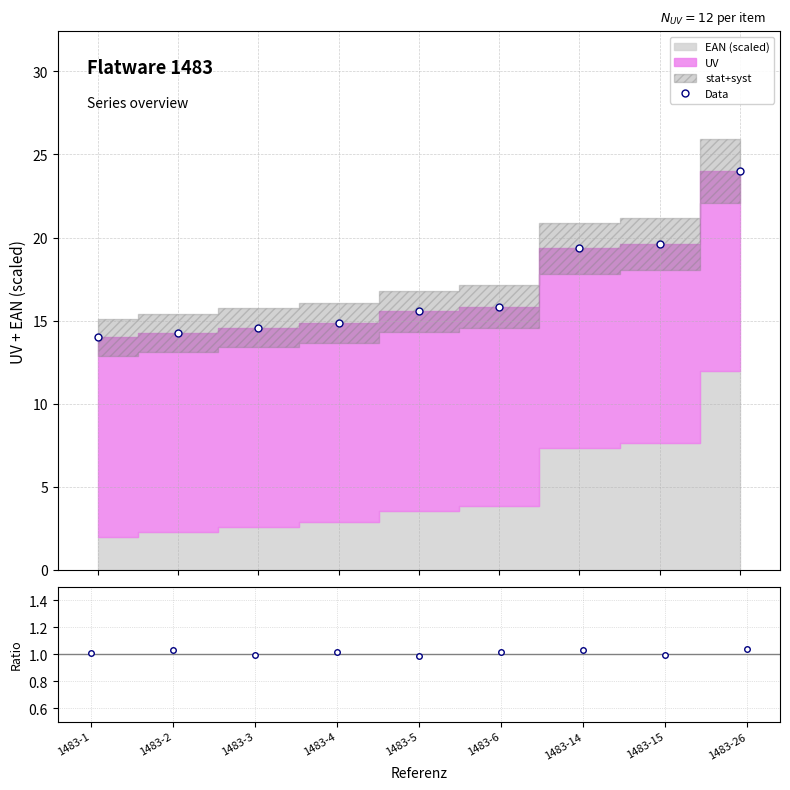

What is the difference between the maximum and minimum values in the Data series?

10.0